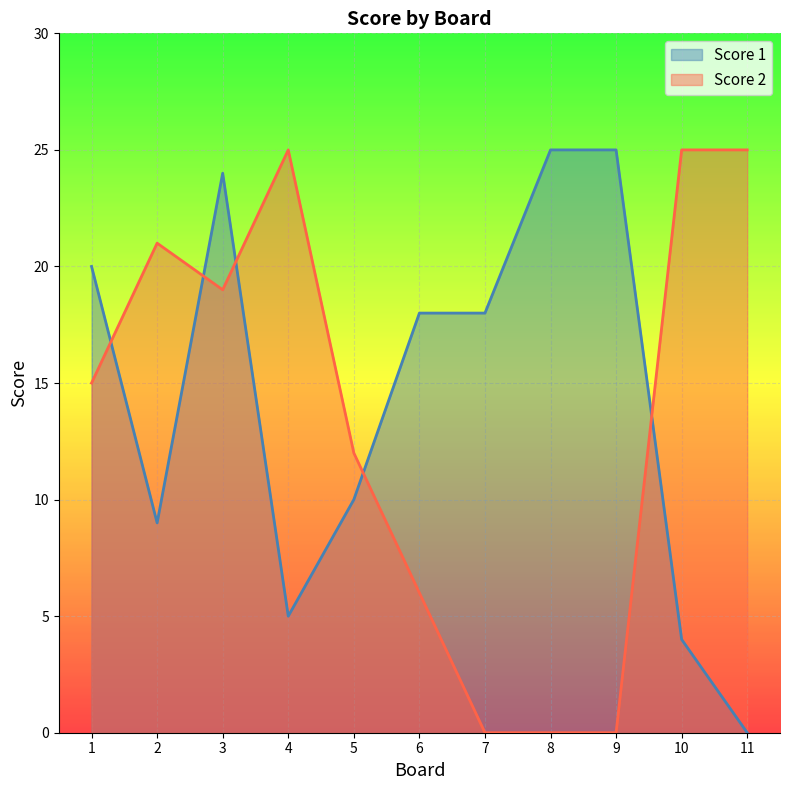

Which series has the largest total across all categories?

Score 1